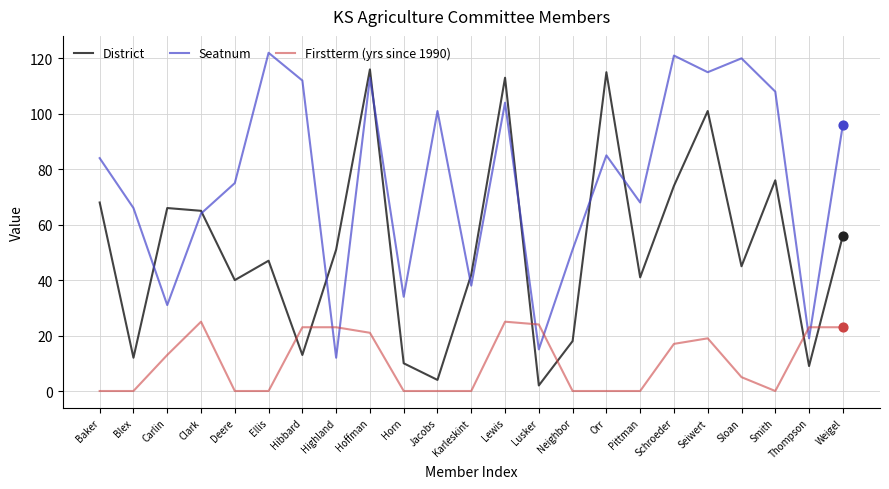

At which category is the sum across all series the highest?

Hoffman